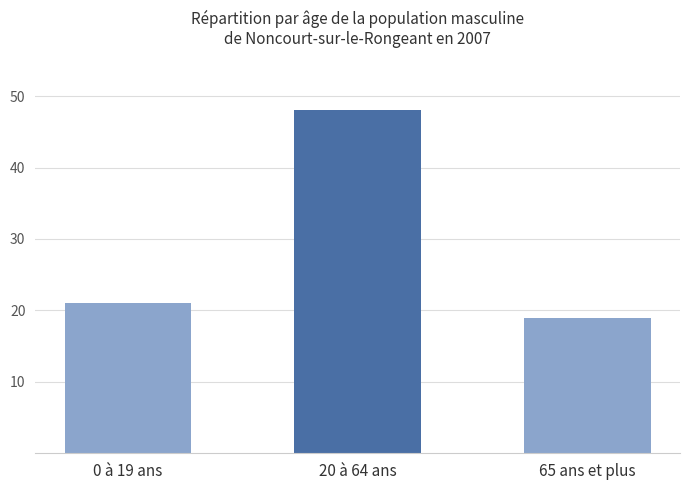

What is the ratio of the value at 65 ans et plus to the value at 0 à 19 ans?

0.9